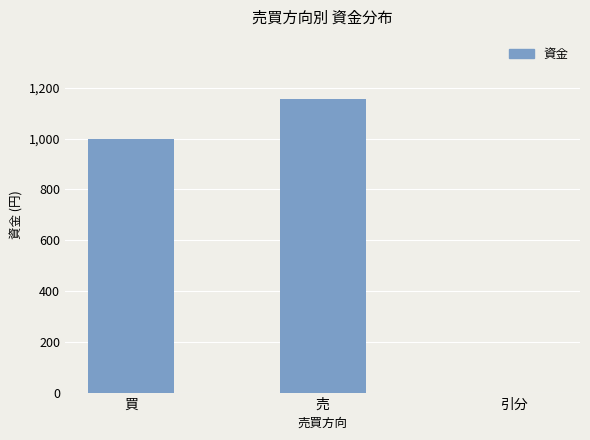

What is the change in value from 買 to 引分?

-1000000